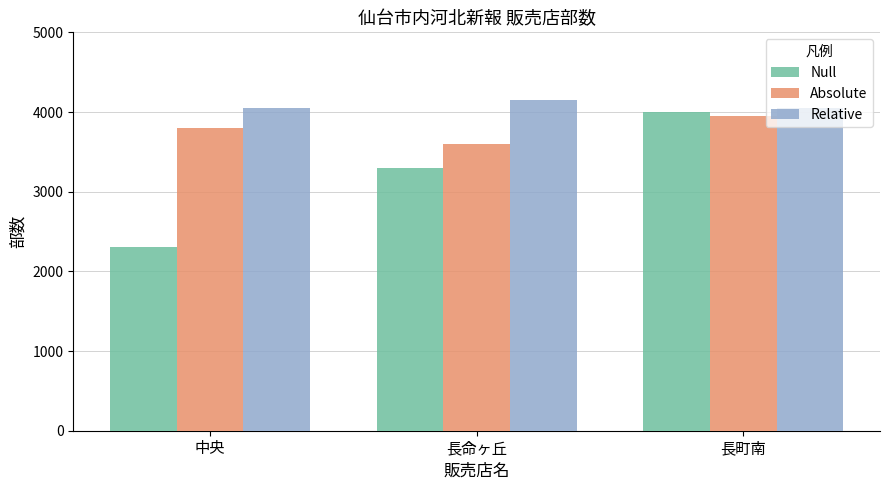

What is the highest value of the Relative series?

4150